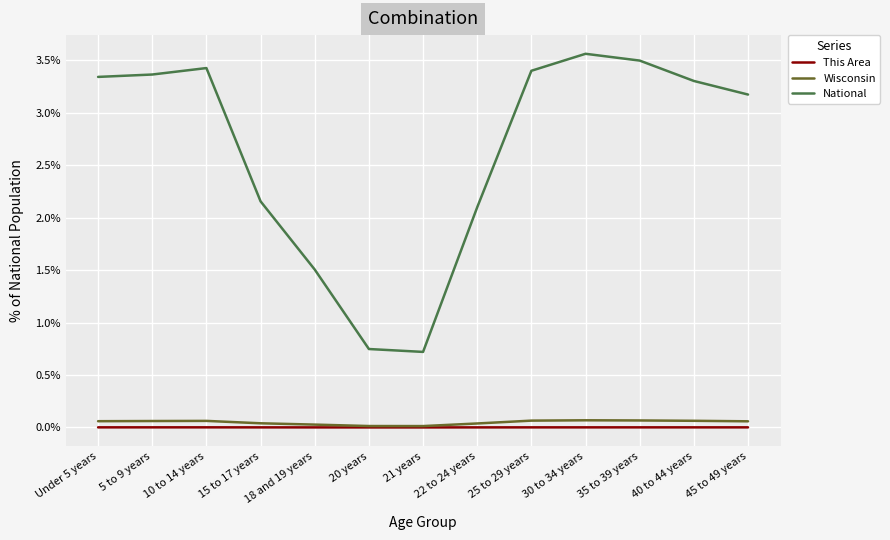

At 30 to 34 years, list the series in order from smallest to largest.

This Area, Wisconsin, National